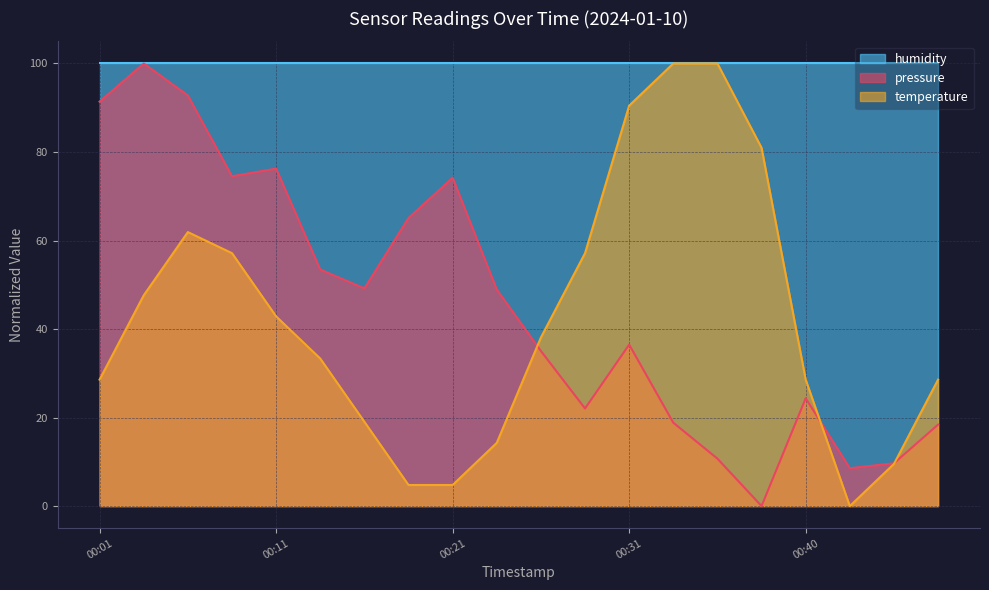

True or false: pressure has more than 2 interior local peaks.

True